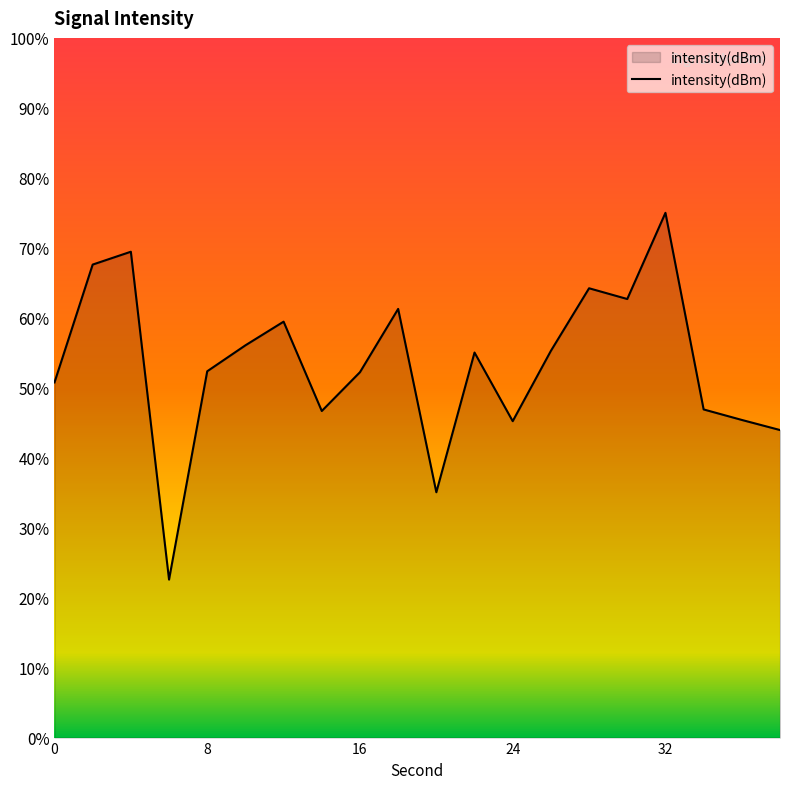

Count the number of values greater than -125.

7